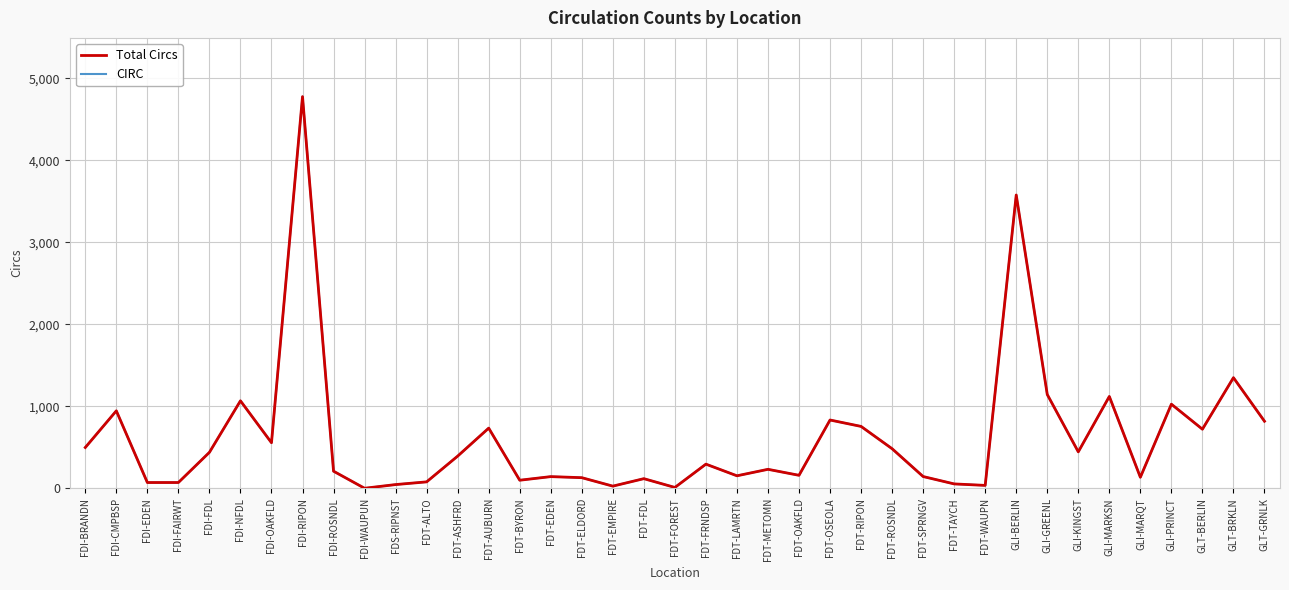

Is this an area chart (filled region under the line)?

No